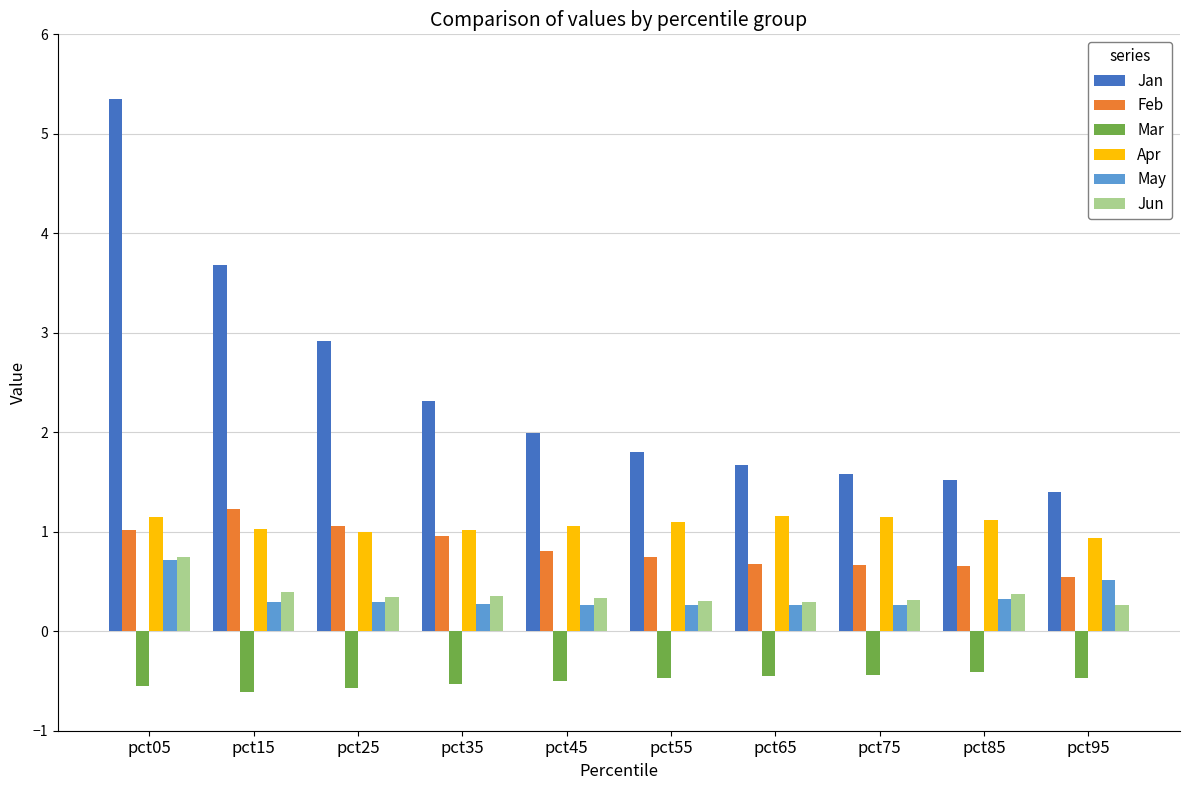

What is the minimum value shown in the chart?

-0.6